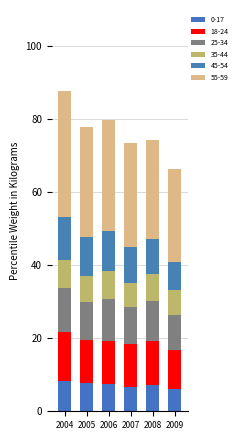

How many bars are there in total?

6